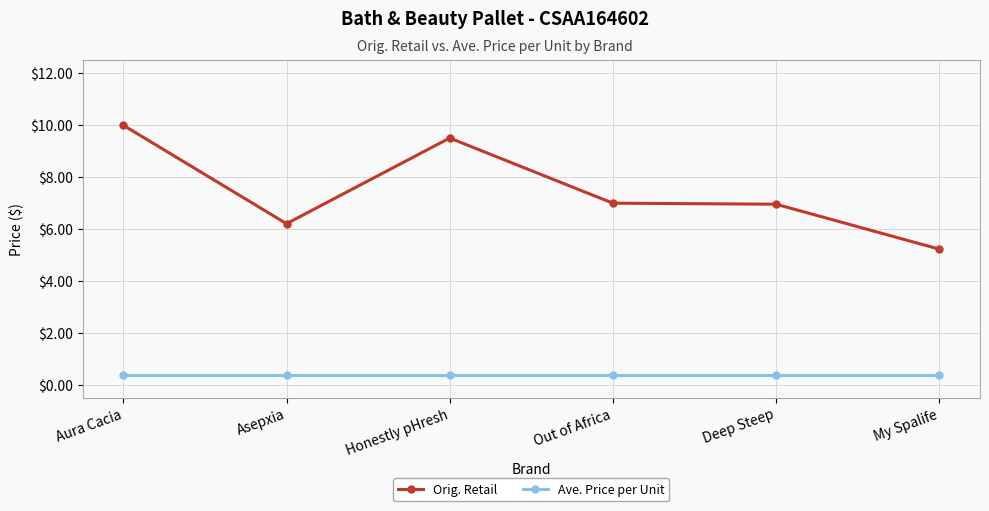

What are all the series names shown in the legend?

Orig. Retail, Ave. Price per Unit